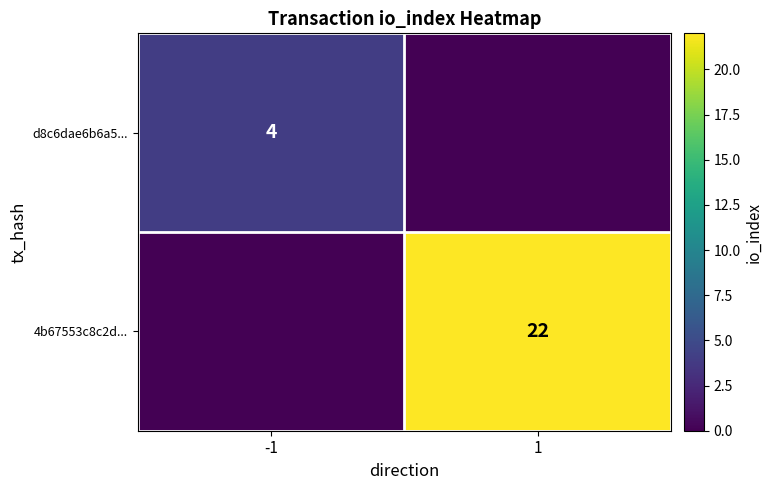

Which label corresponds to the smallest value in the chart?

1